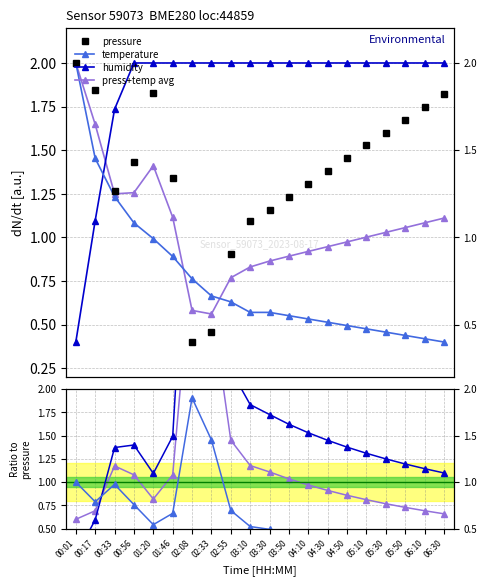

Is this an area chart (filled region under the line)?

No